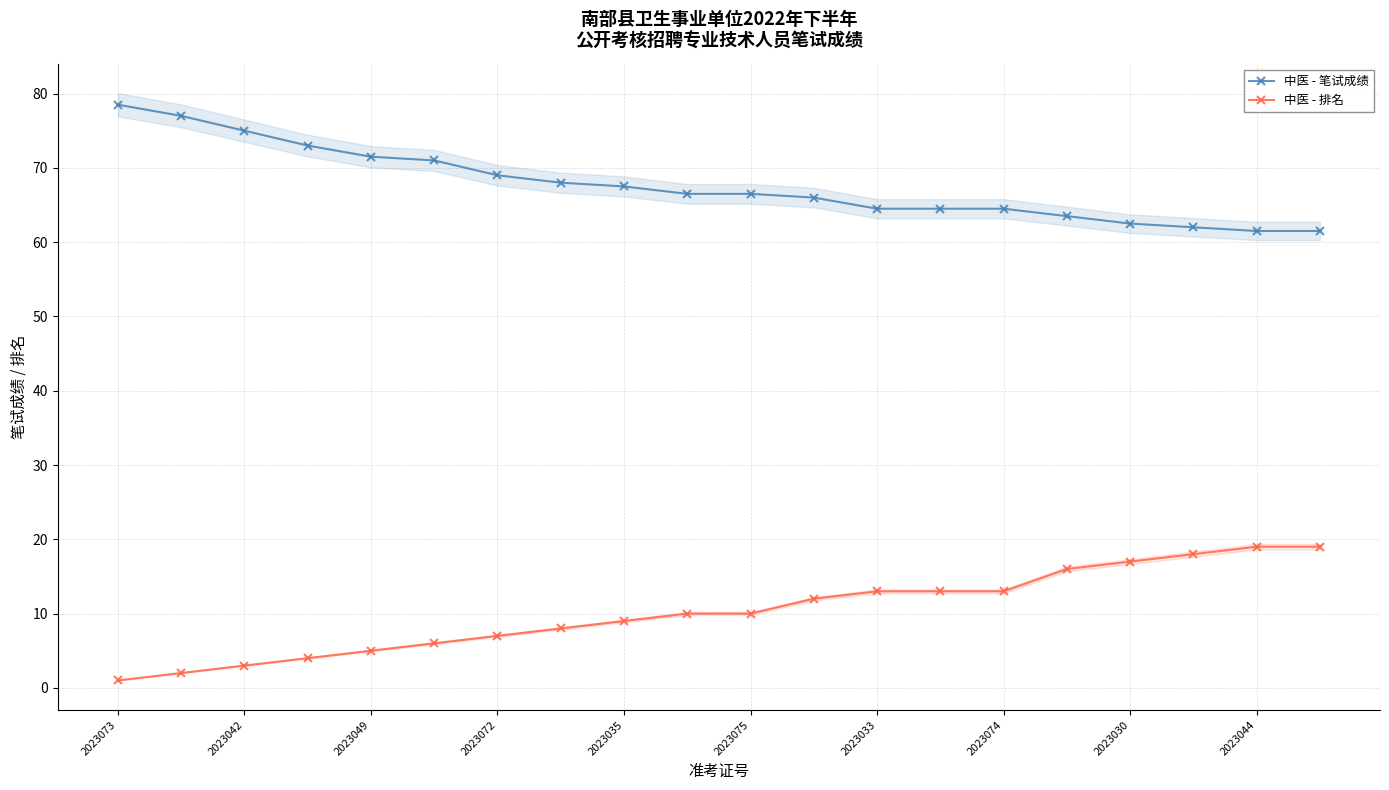

Is it true that 中医 - 笔试成绩 equals 13.1 at 2023030?

False